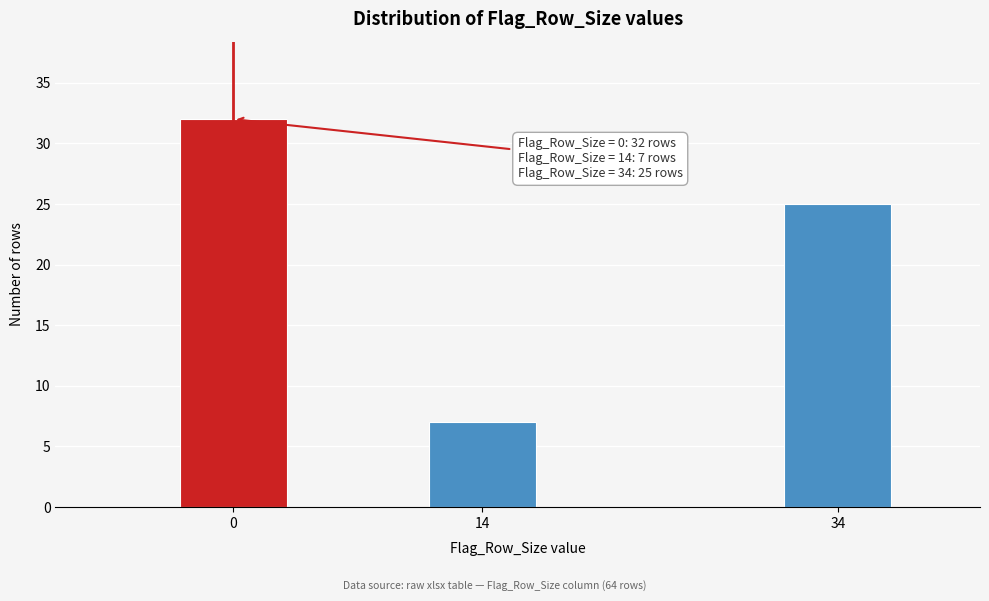

Reading left to right, list all the values displayed in this chart.

0=32	14=7	34=25